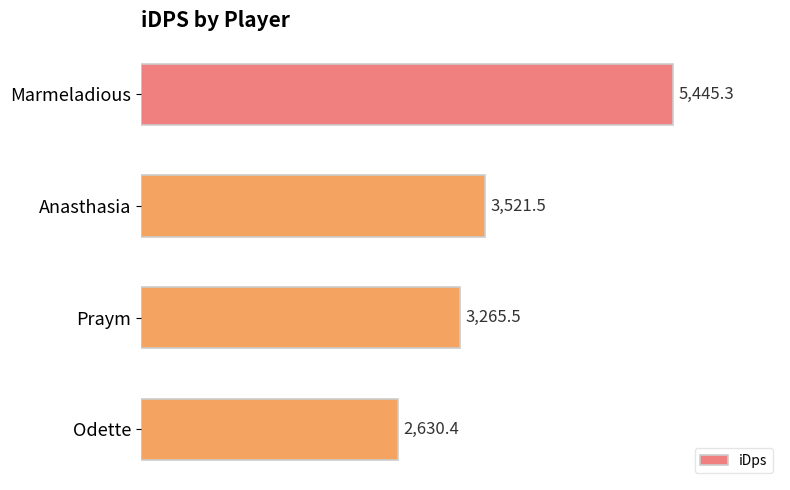

Which has a higher value, Anasthasia or Praym?

Anasthasia